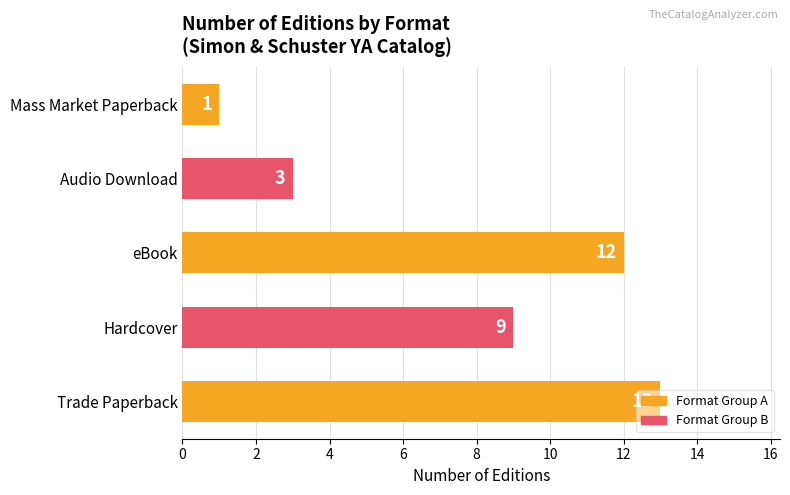

What value does the data have at Hardcover, to the nearest 5?

10